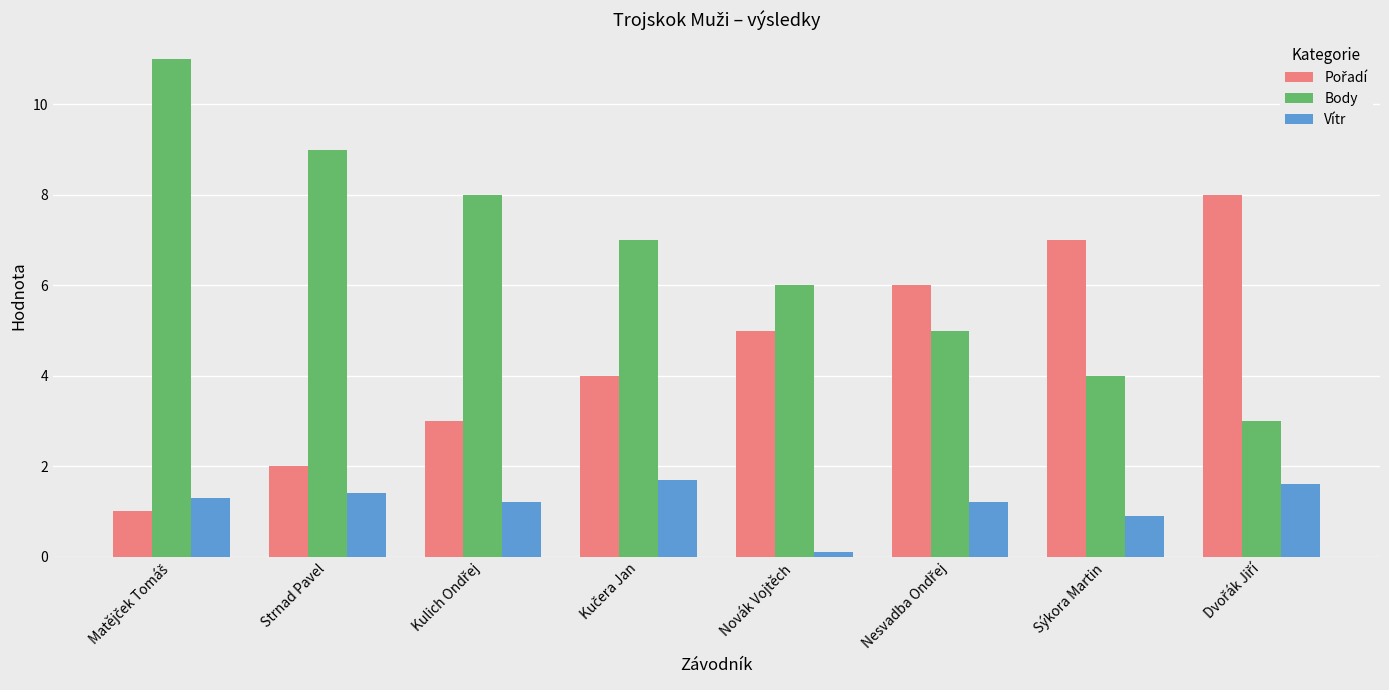

True or false: Vítr has a value of 0.6 at Strnad Pavel.

False